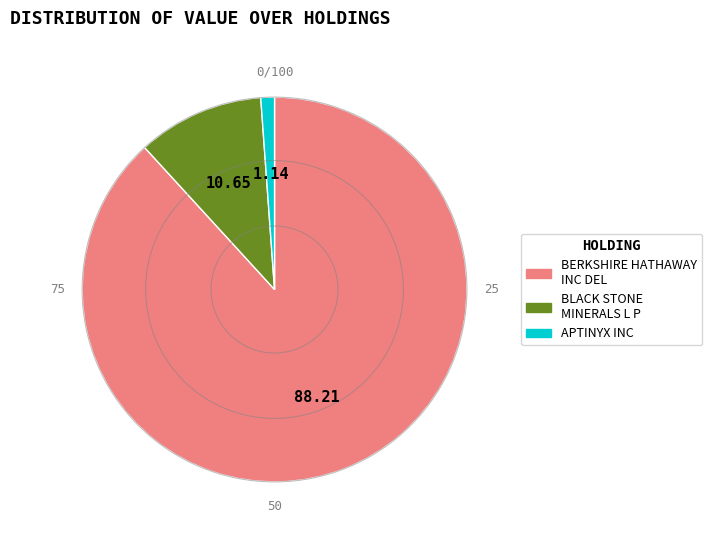

Do BERKSHIRE HATHAWAY INC DEL and BLACK STONE MINERALS L P together represent more than half of the pie?

Yes